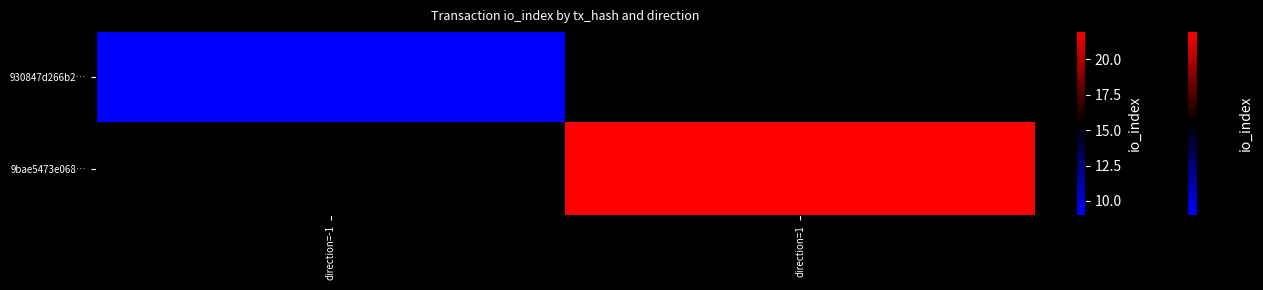

Is it true that 9bae5473e068… equals 22.0 at direction=1?

True